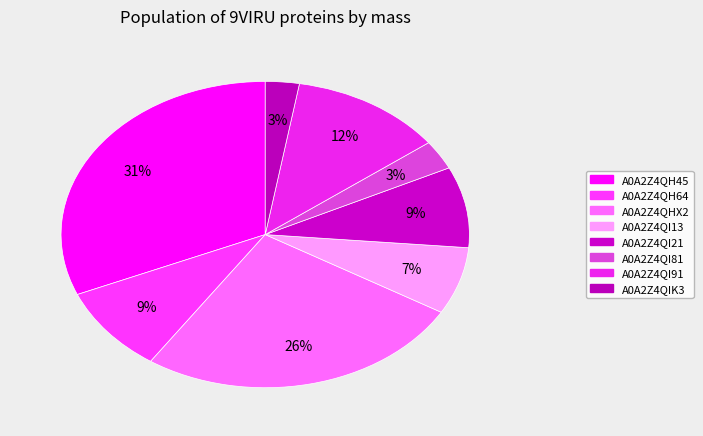

What is the change in value from A0A2Z4QHX2 to A0A2Z4QI91?

-21389.7